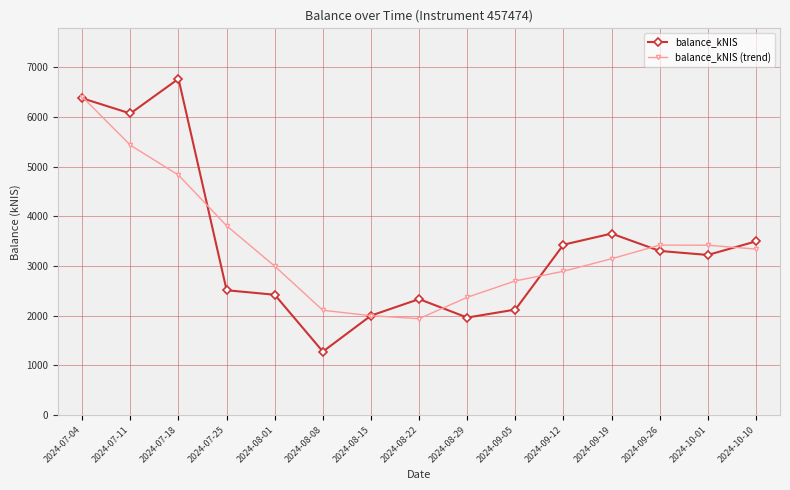

What is the difference between the balance_kNIS (trend) values at 2024-09-12 and 2024-09-26?

526.8